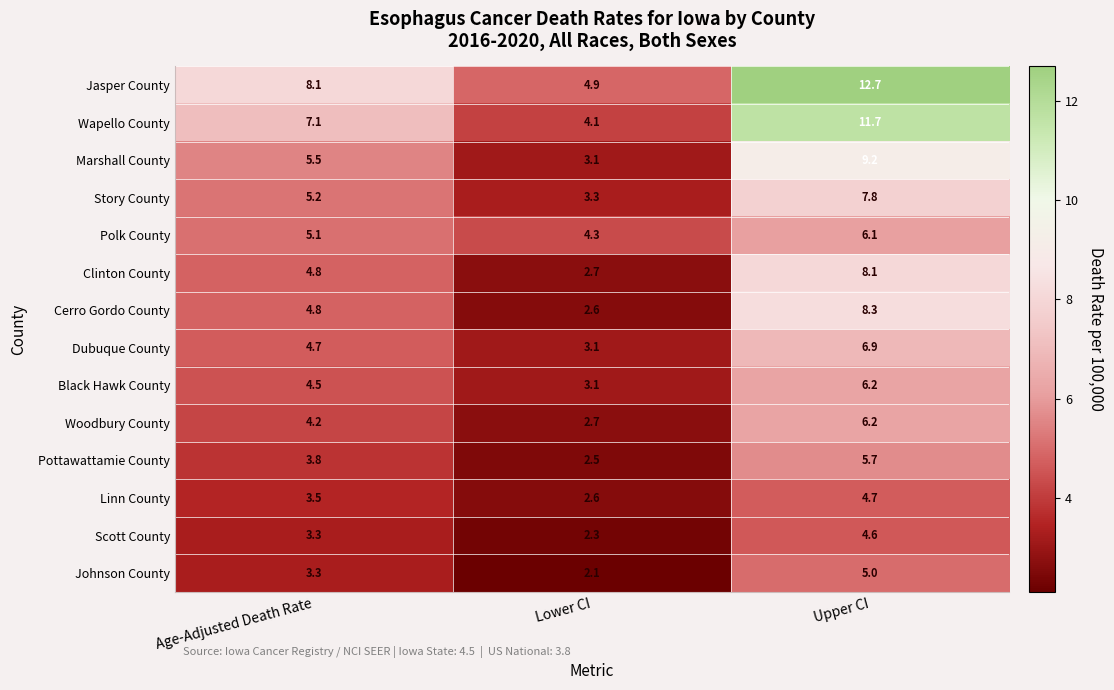

How many distinct data groups are displayed?

14